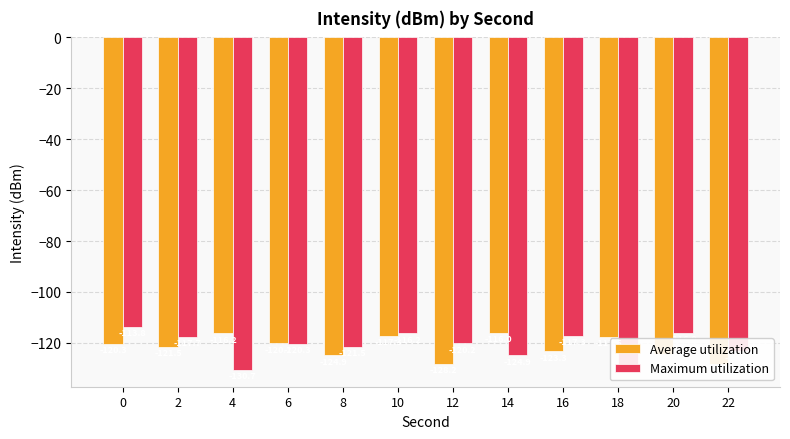

How many bars are there in total?

24